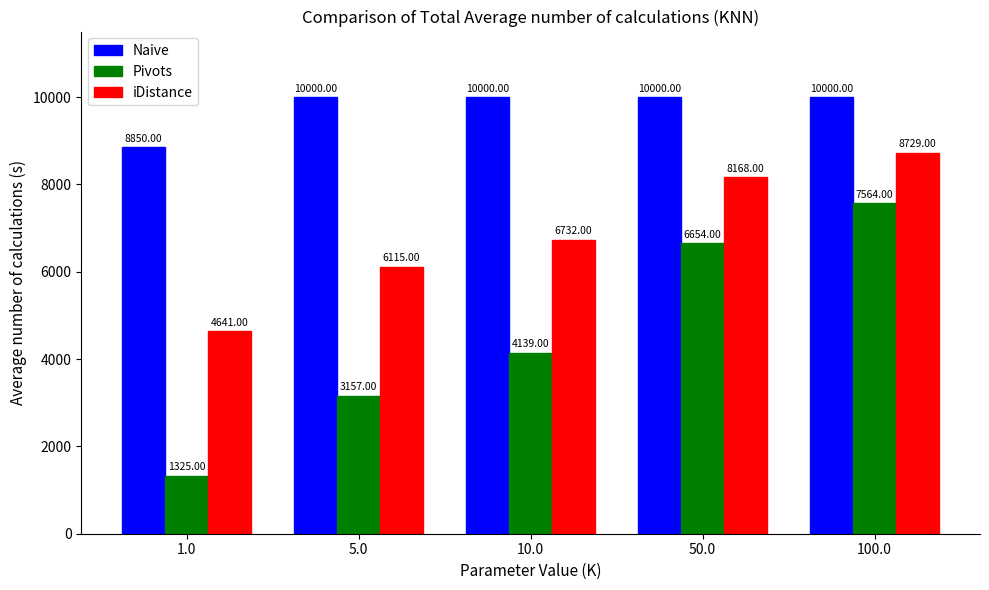

What position from the left is 5.0?

2